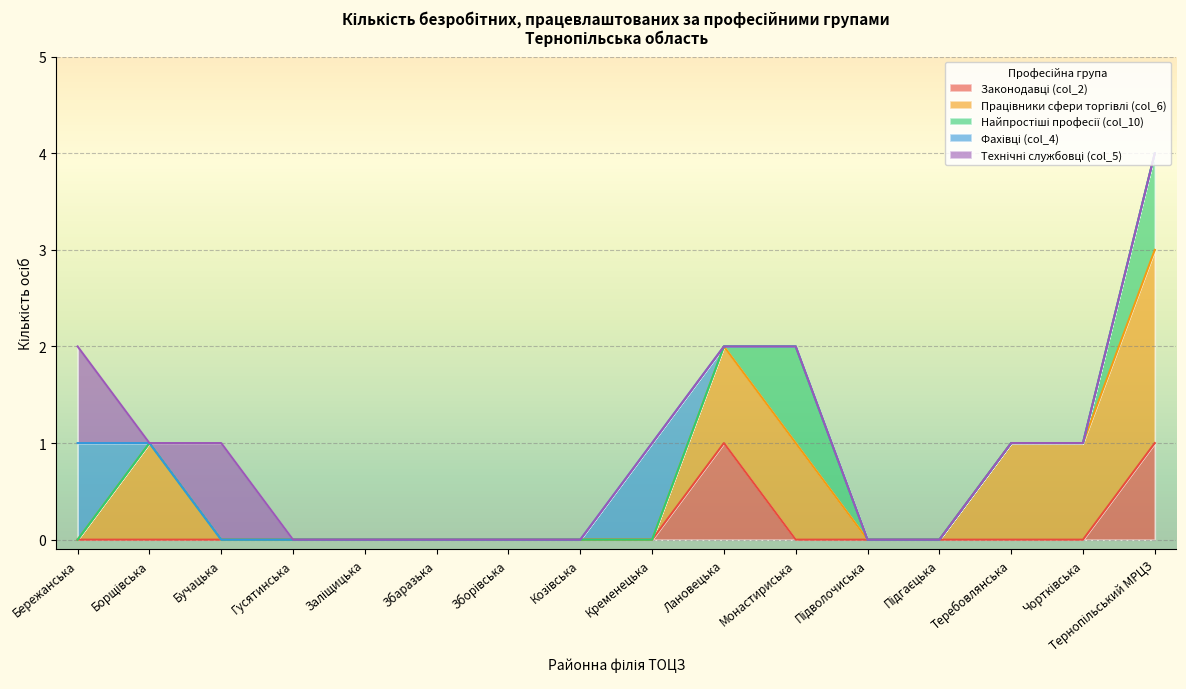

What is the difference between the second highest and second lowest values in the Фахівці (col_4) series?

1